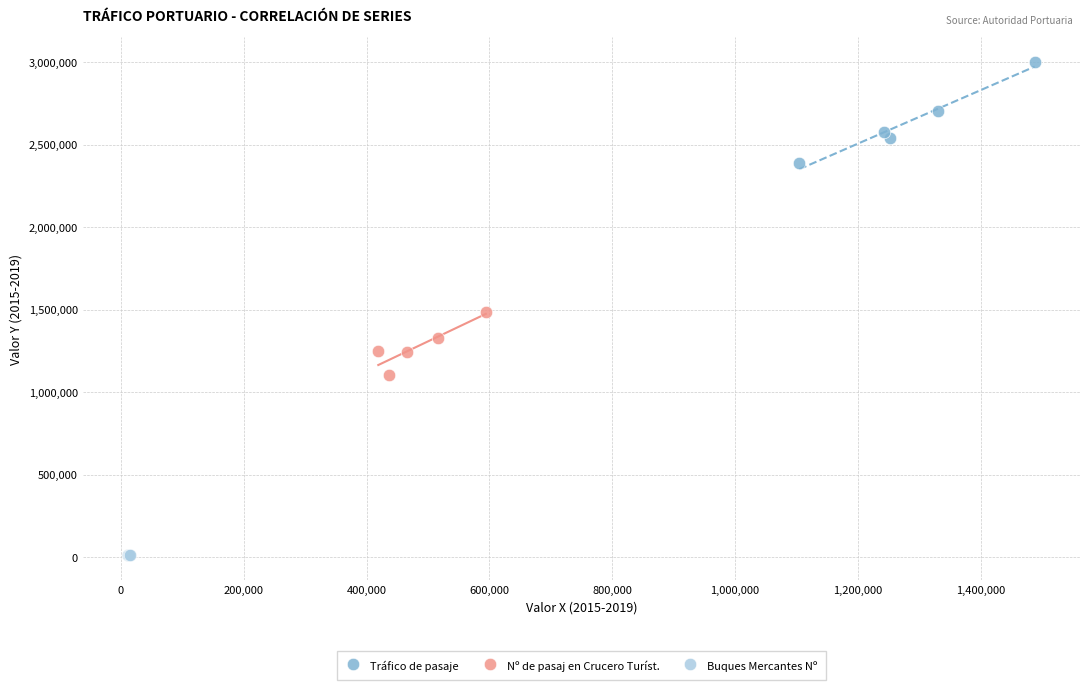

Which series contains the lowest Y value?

Buques Mercantes Nº